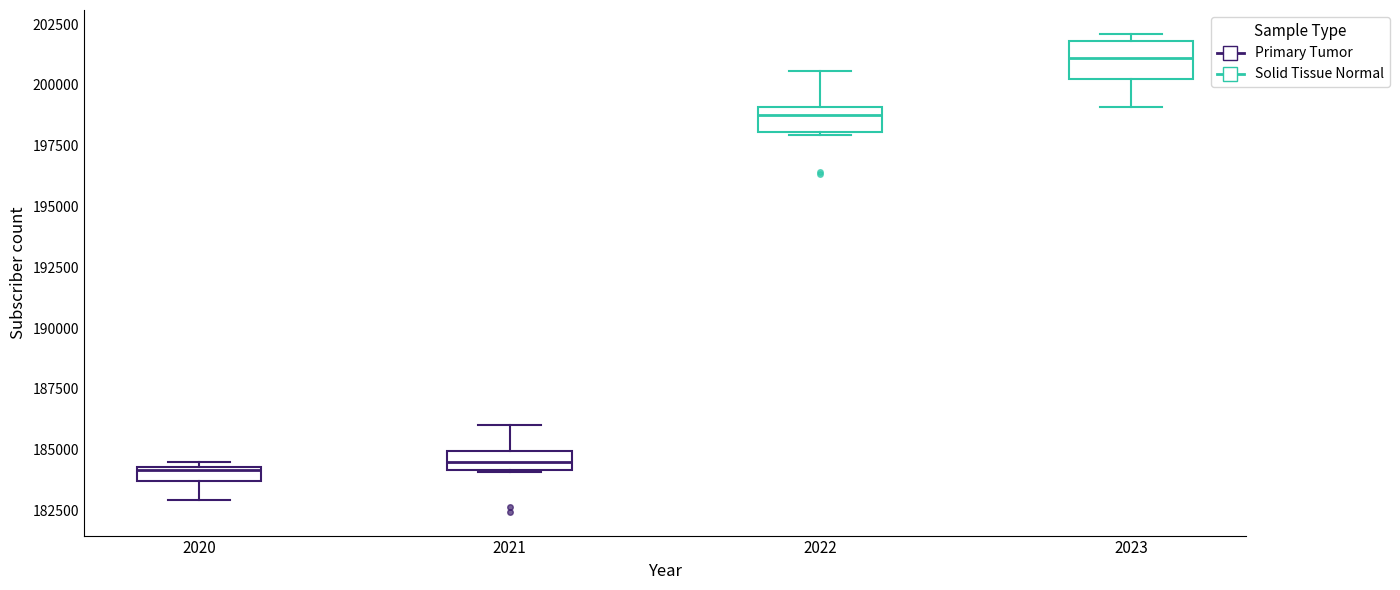

Which box has the highest median line?

2023